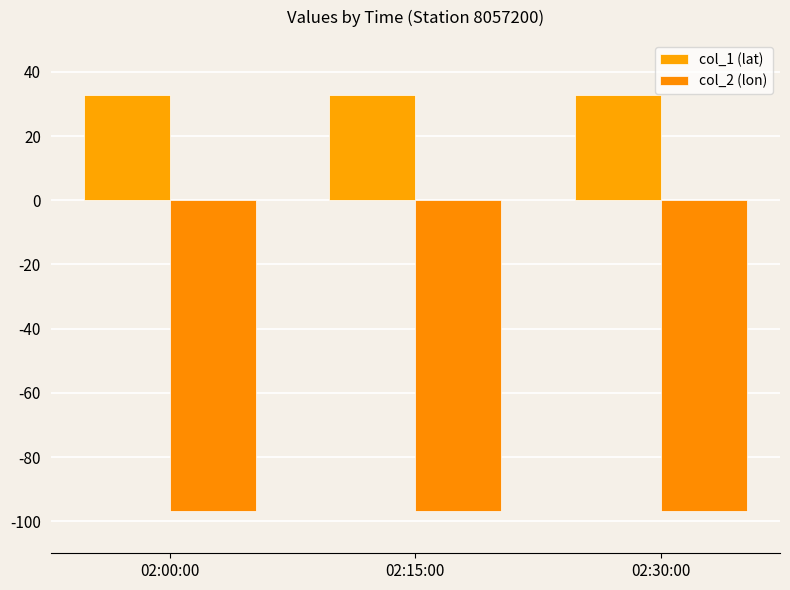

List the labels in order of col_2 (lon) value, largest first.

02:00:00, 02:15:00, 02:30:00